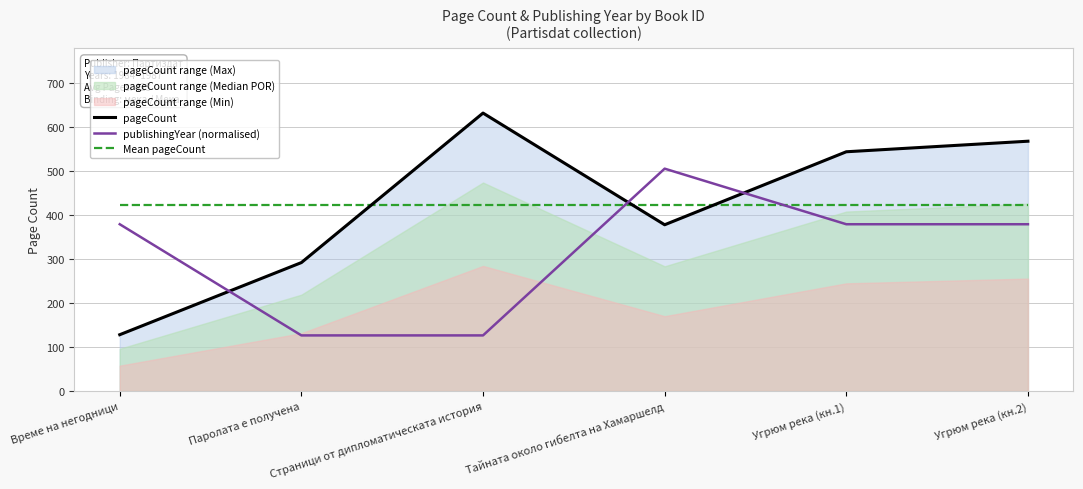

True or false: publishingYear (normalised) has a value of 832.5 at Тайната около гибелта на Хамаршелд.

False